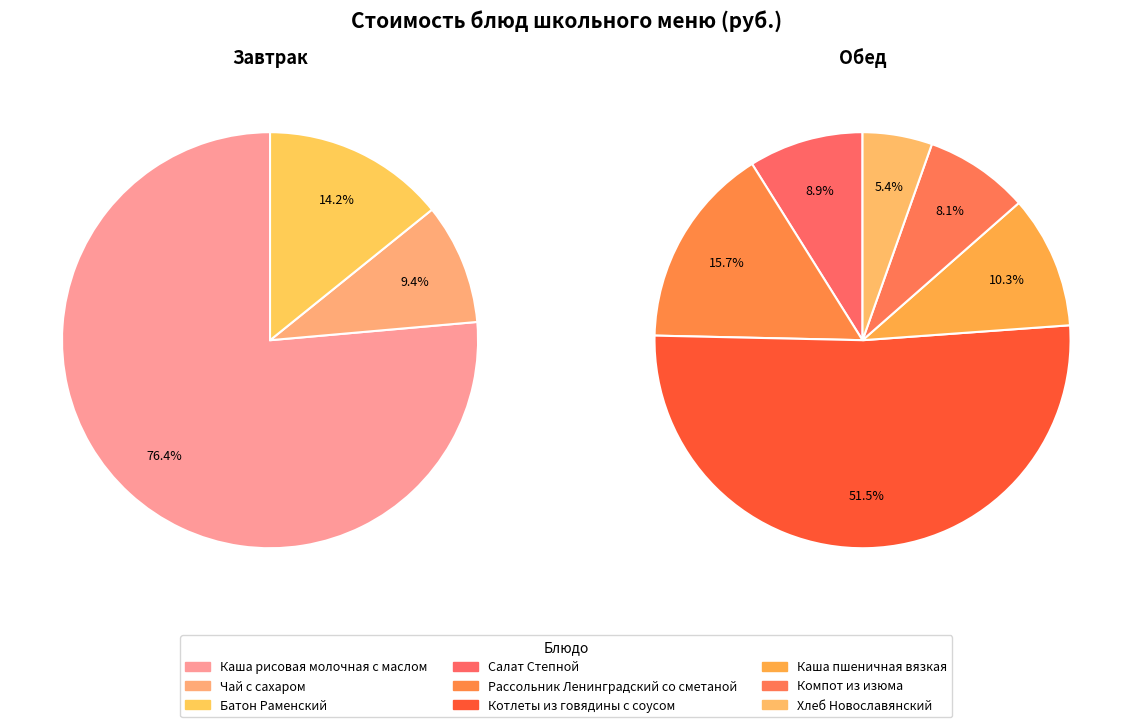

Rank the categories by value from lowest to highest.

Чай с сахаром, Батон Раменский, Хлеб Новославянский, Компот из изюма, Салат Степной, Каша пшеничная вязкая, Рассольник Ленинградский со сметаной, Каша рисовая молочная с маслом, Котлеты из говядины с соусом